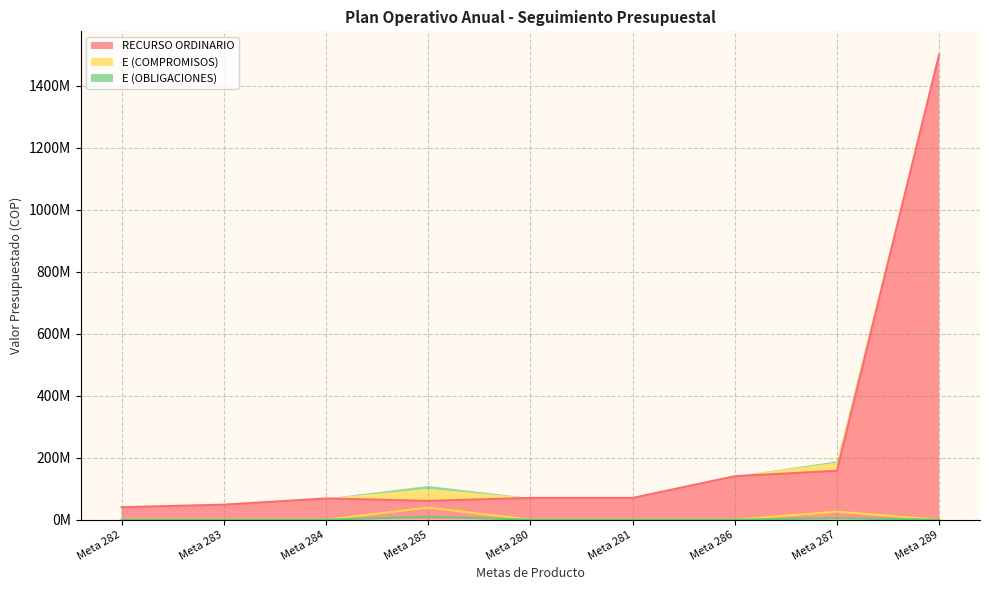

How many lines are shown in the chart?

3